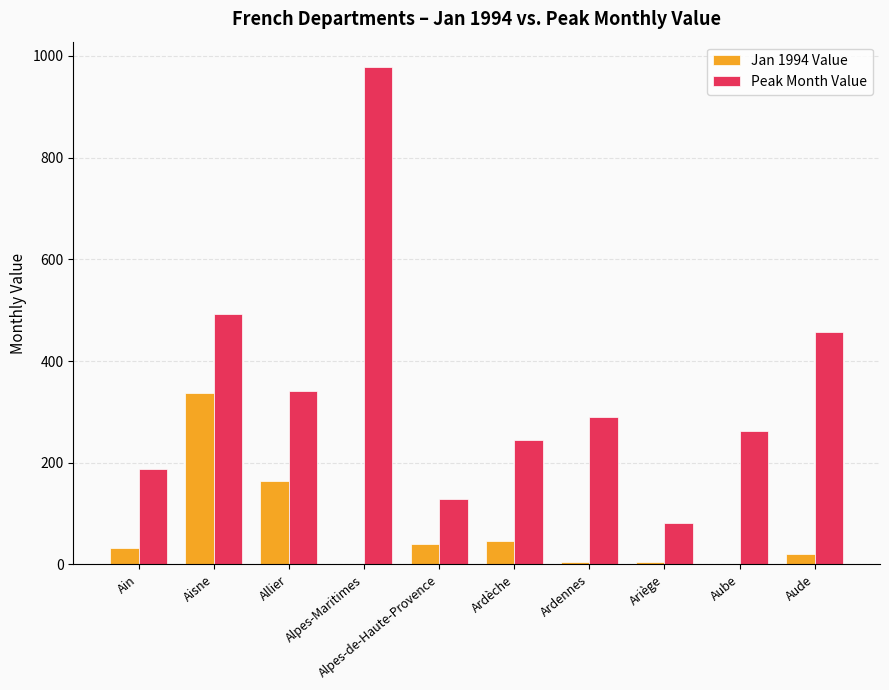

Where is Peak Month Value nearest to the value 530?

Aisne